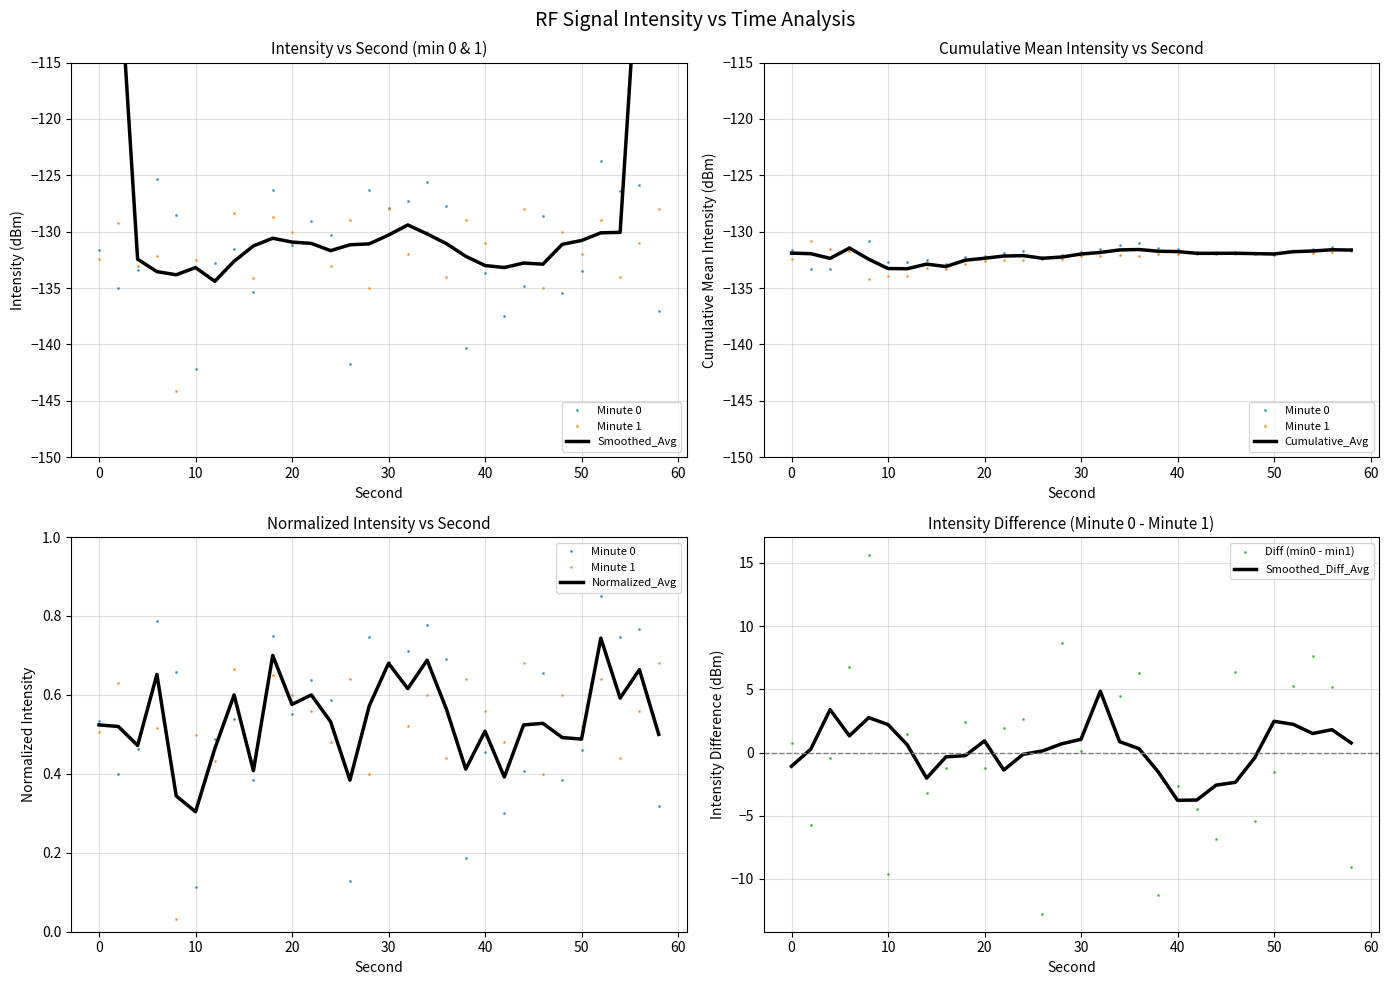

True or false: intensity_minute_0 has more than 1 interior local peaks.

True